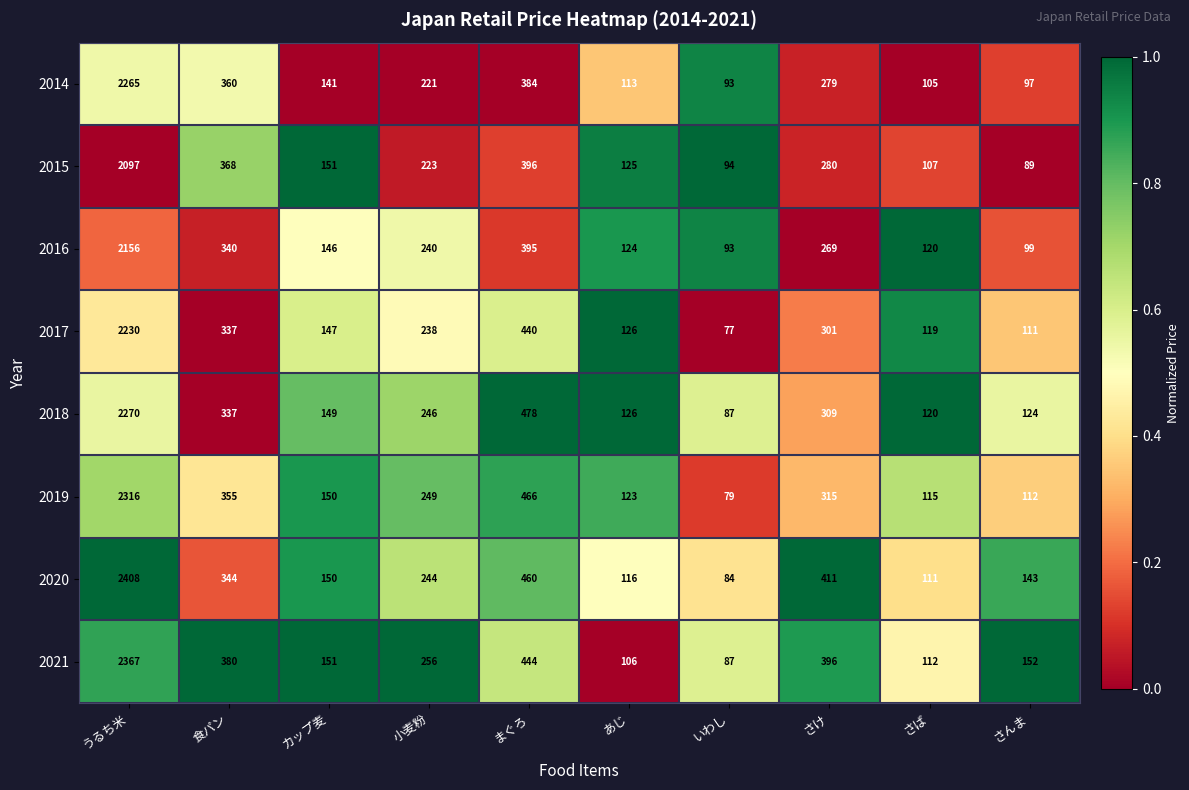

The 2017 series shows 238 at 小麦粉. True or false?

True